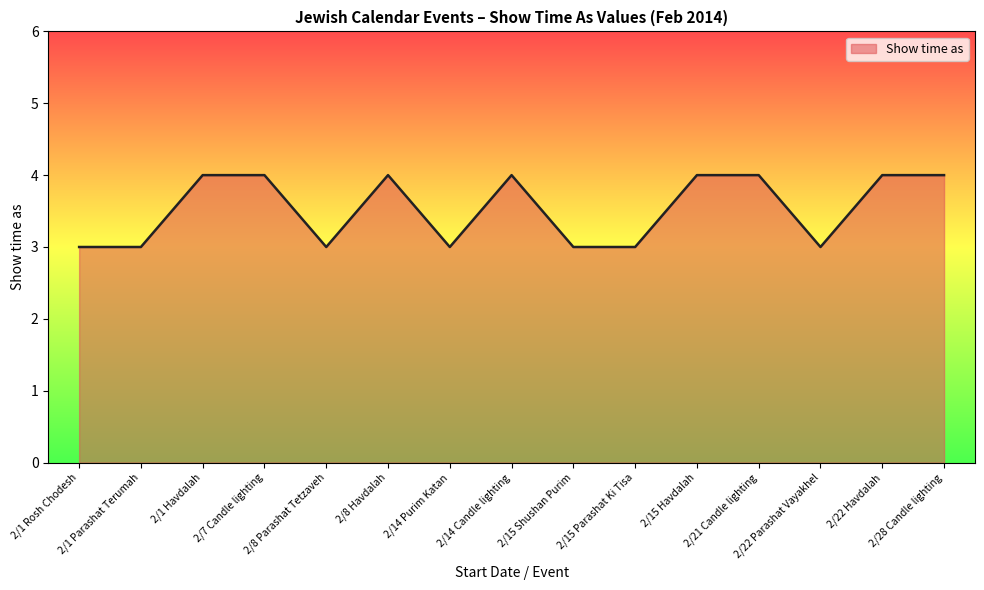

What is the greatest value displayed?

4